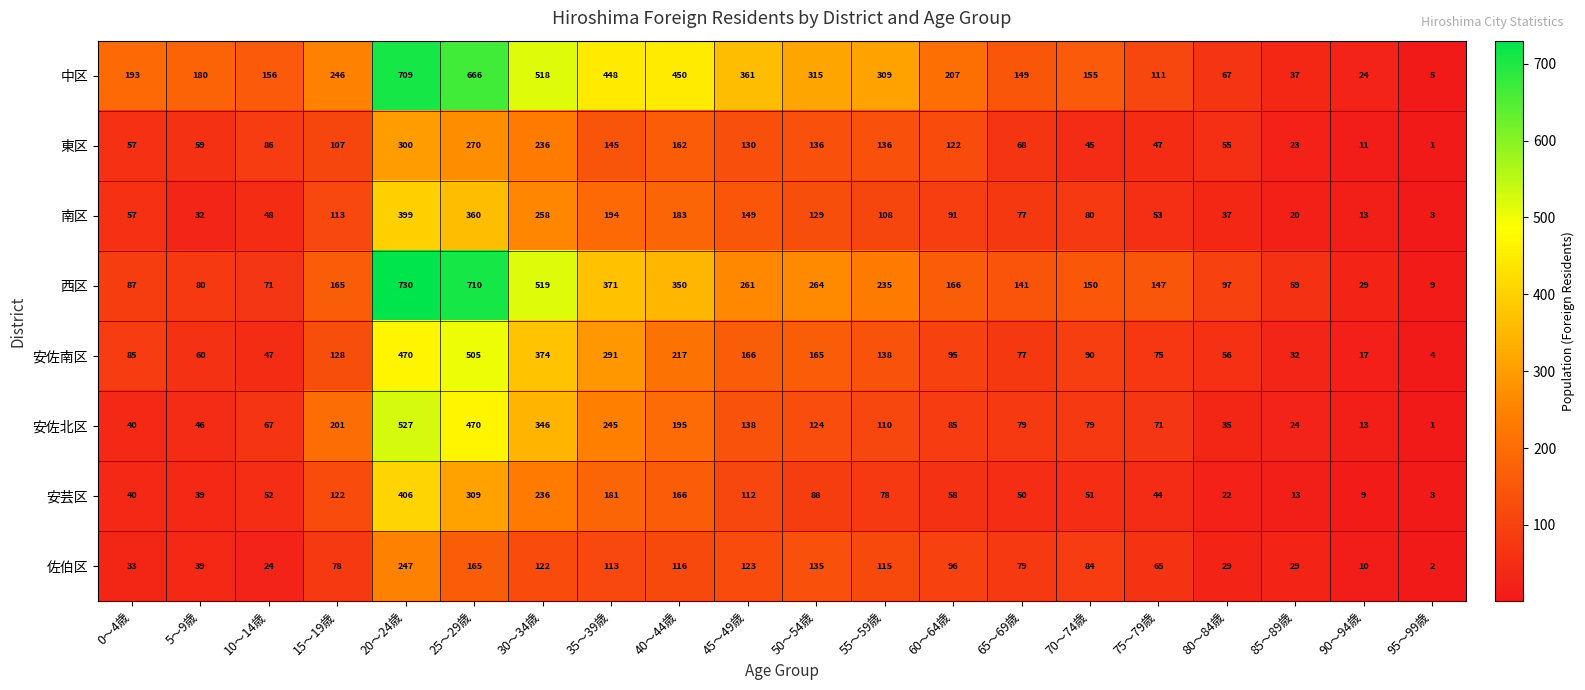

At which label does 佐伯区 first exceed 84?

20～24歳